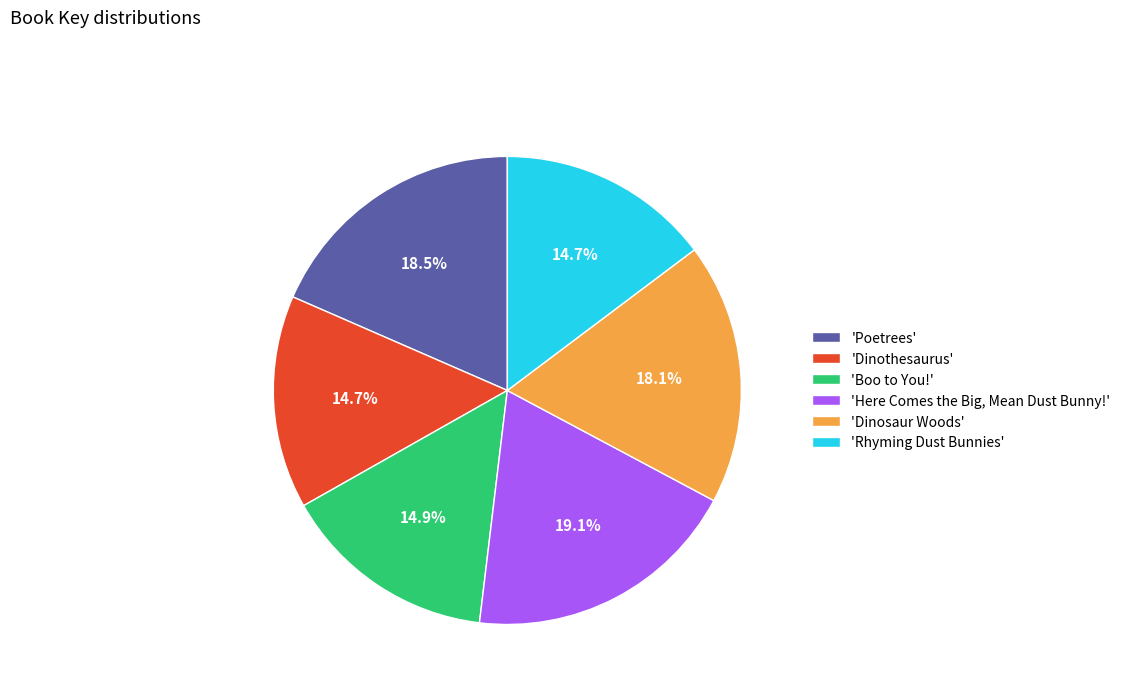

Combined, do 'Poetrees' and 'Rhyming Dust Bunnies' account for over 50%?

No